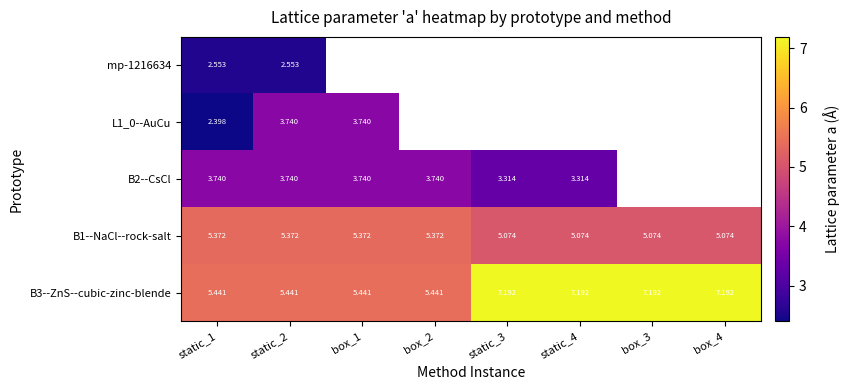

The B2--CsCl series shows 1.4 at static_1. True or false?

False